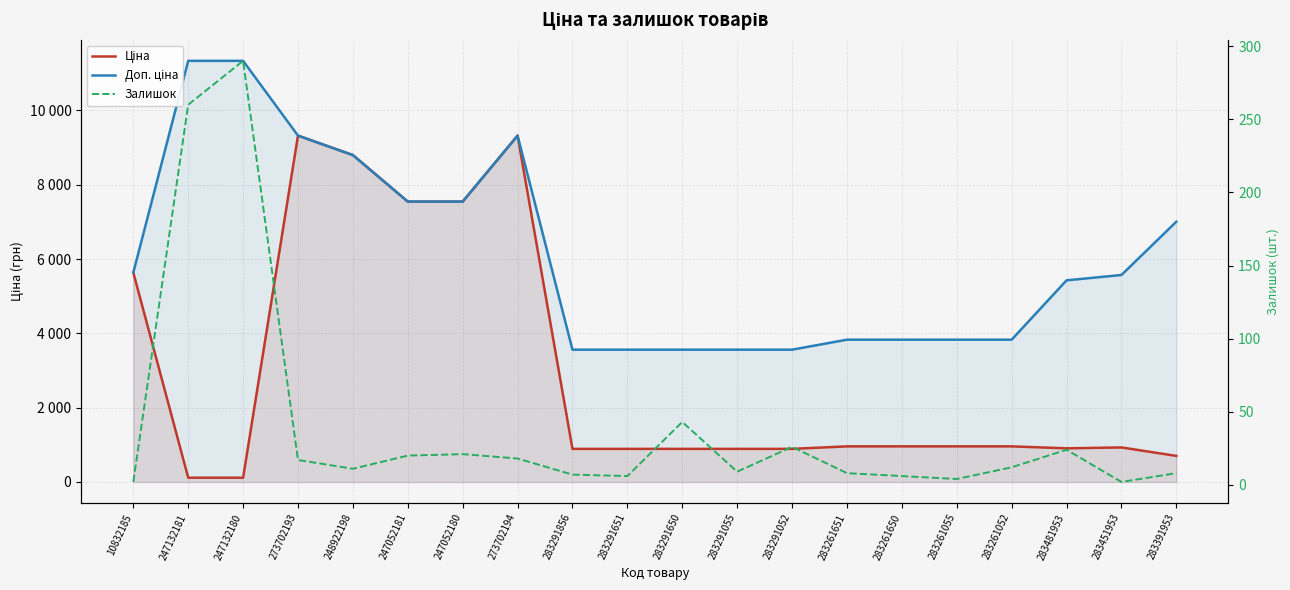

What is the average value of the Залишок series?

39.7